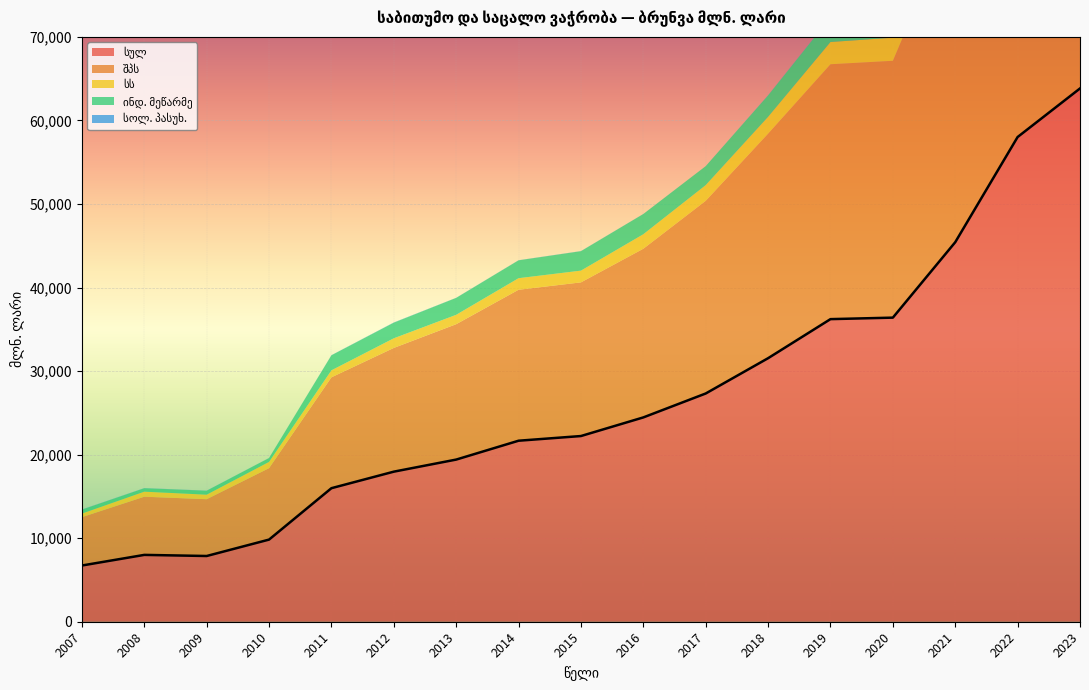

Which category has the highest value in the ინდ. მეწარმე series?

2023